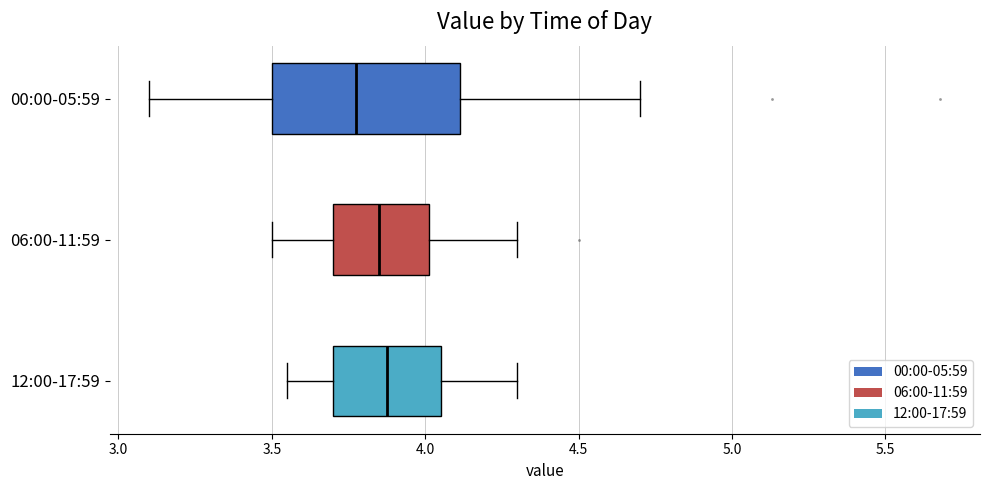

Comparing the boxes themselves (not the whiskers), which one is the widest?

00:00-05:59